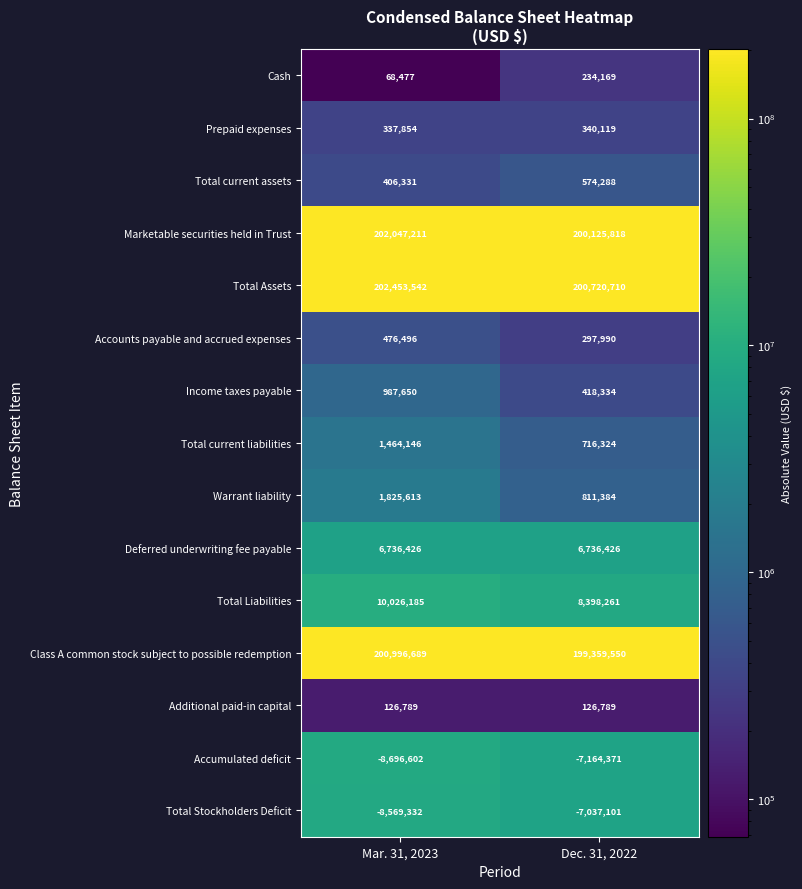

Which series has the largest total across all categories?

Total Assets